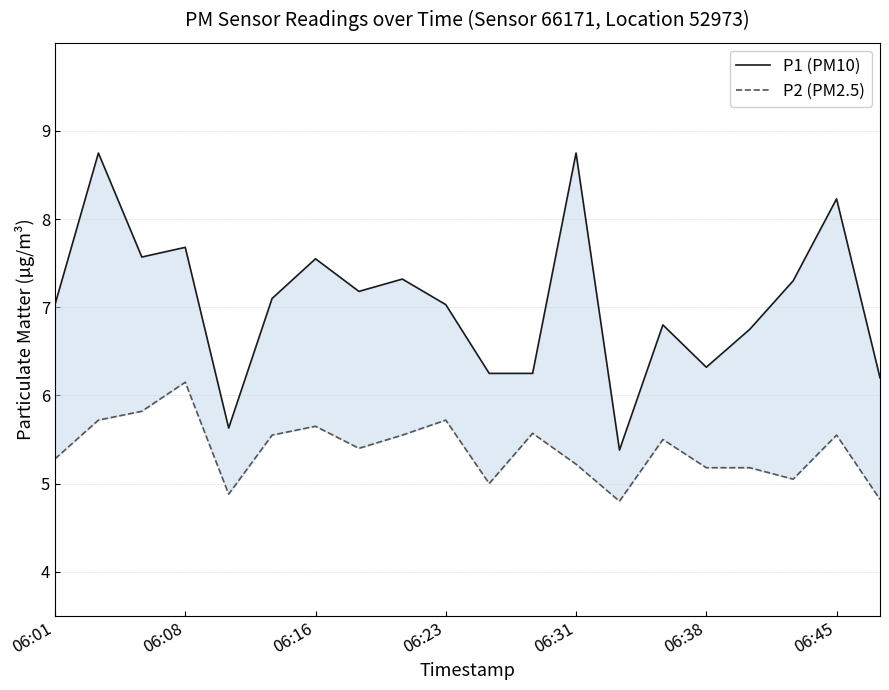

True or false: P2 (PM2.5) and P1 (PM10) intersect in this chart.

False